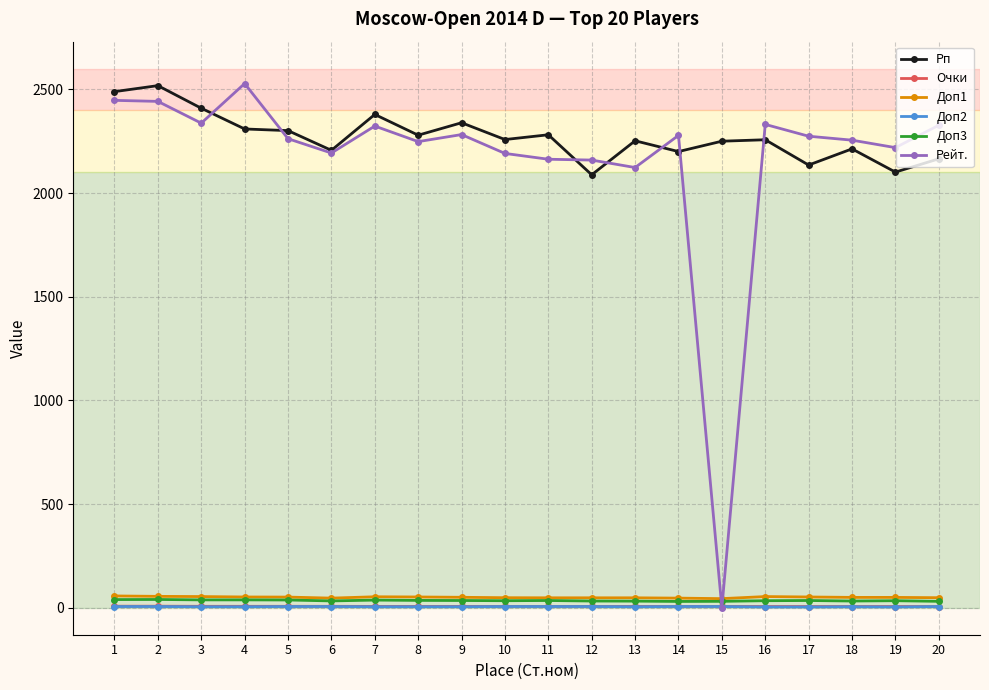

What are all the series names shown in the legend?

Рп, Очки, Доп1, Доп2, Доп3, Рейт.